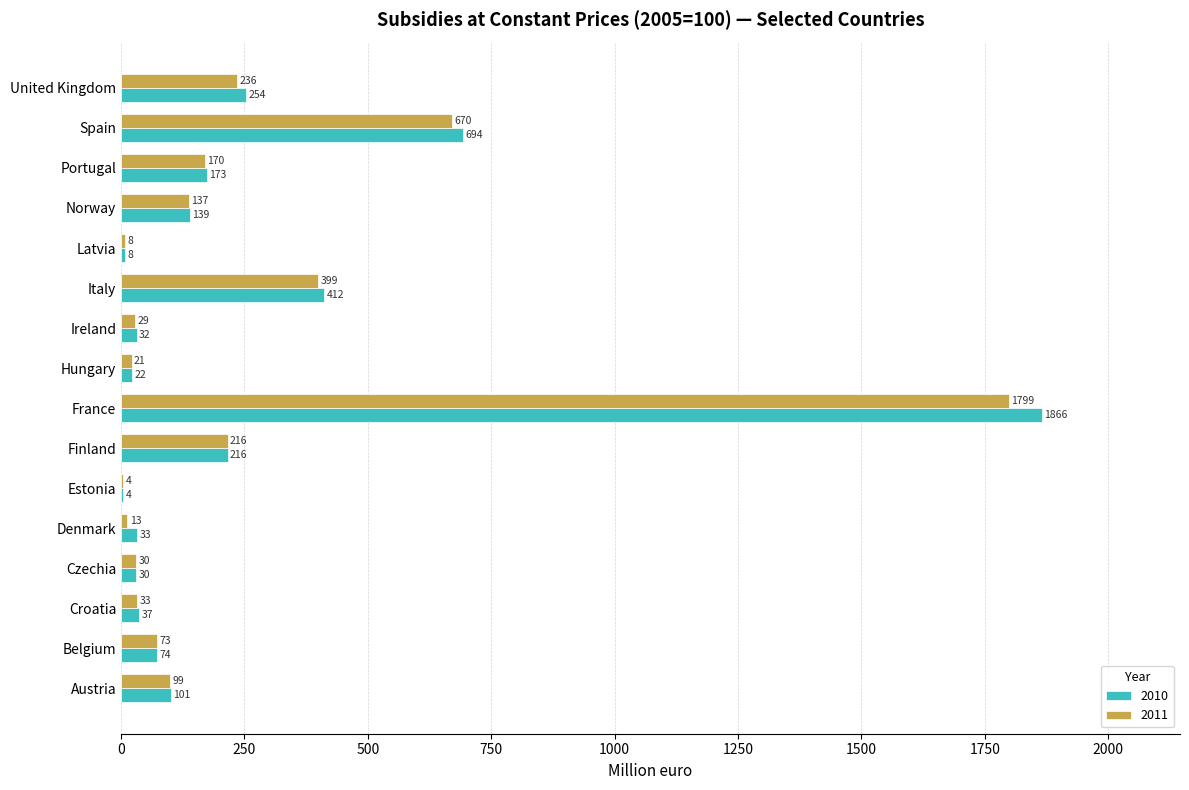

Count the number of data series in this chart.

2